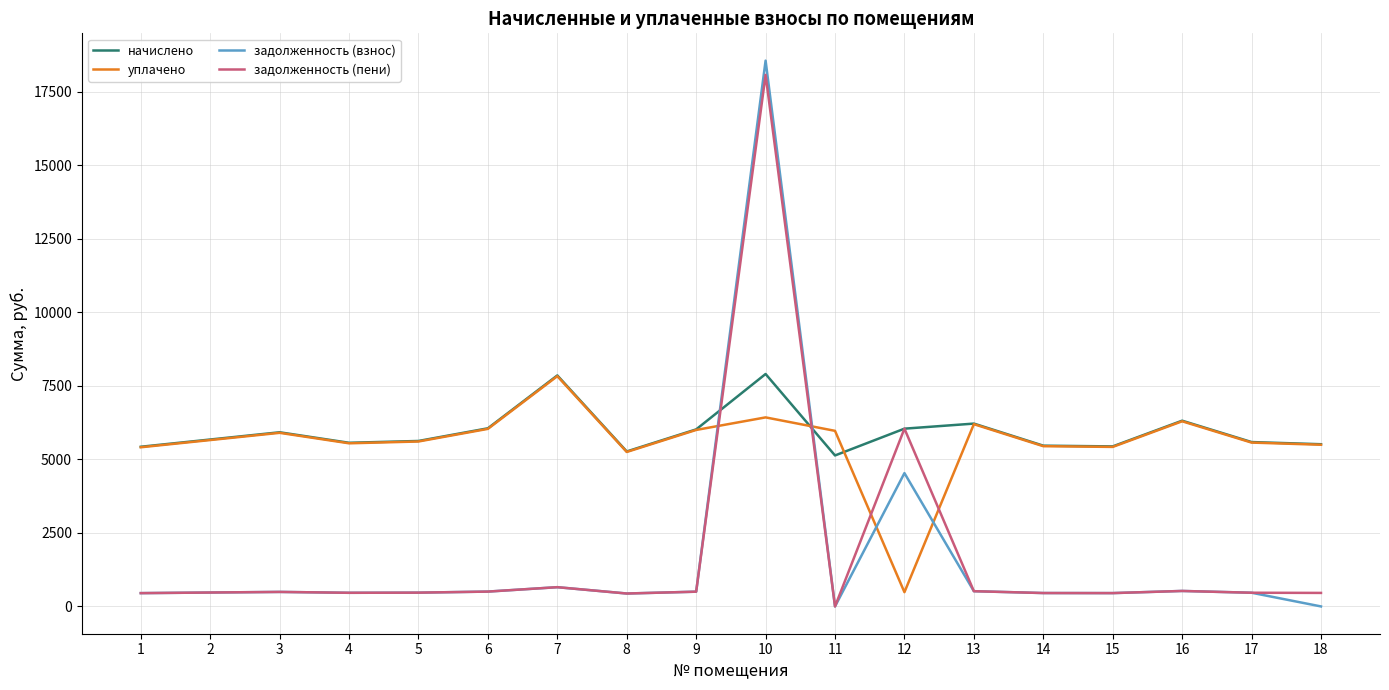

What is the total value across all series at 13?

13451.7